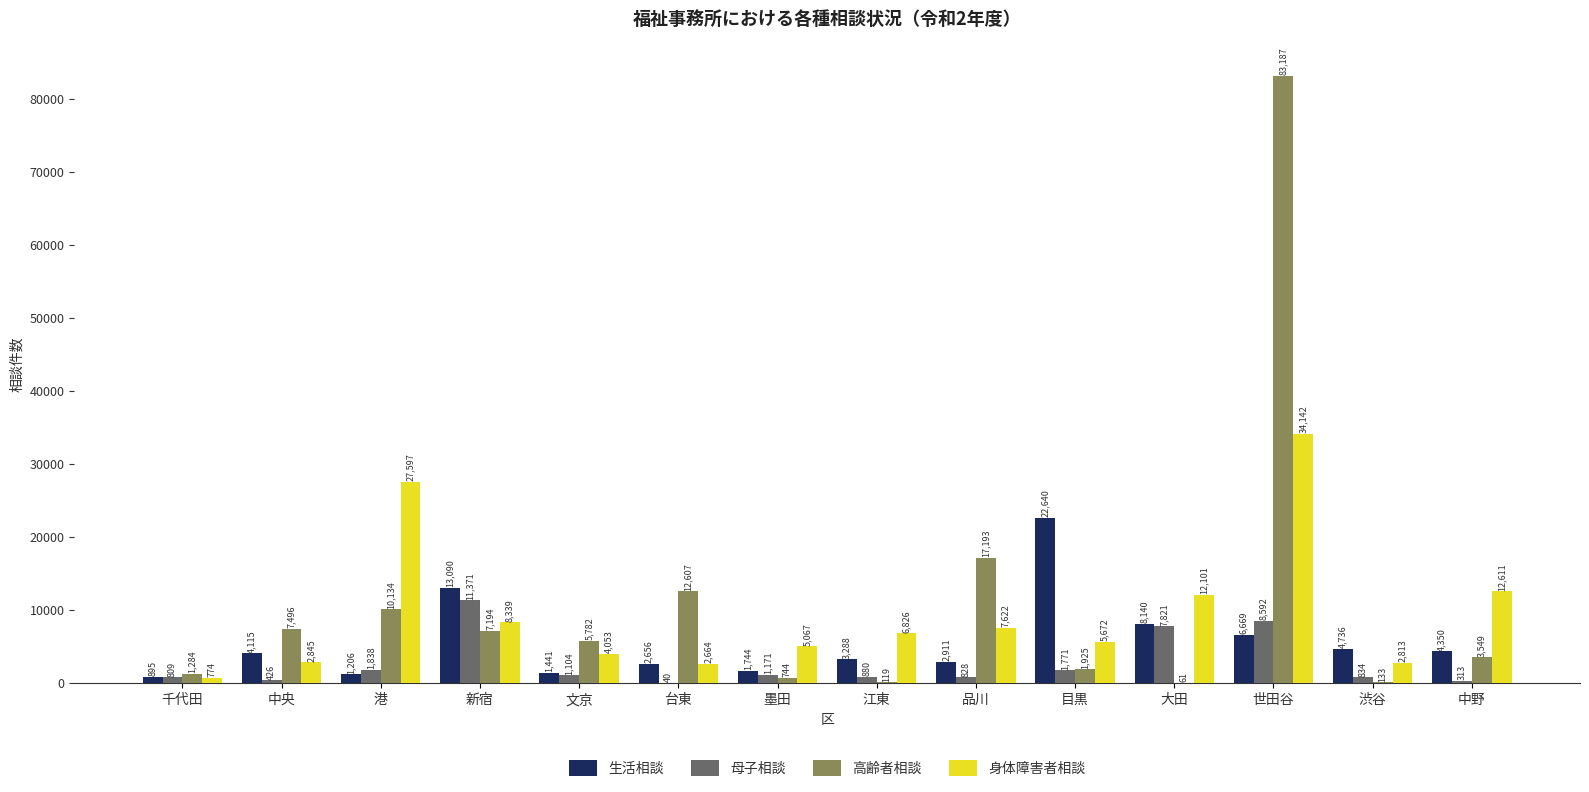

How many categories are shown in the chart?

14